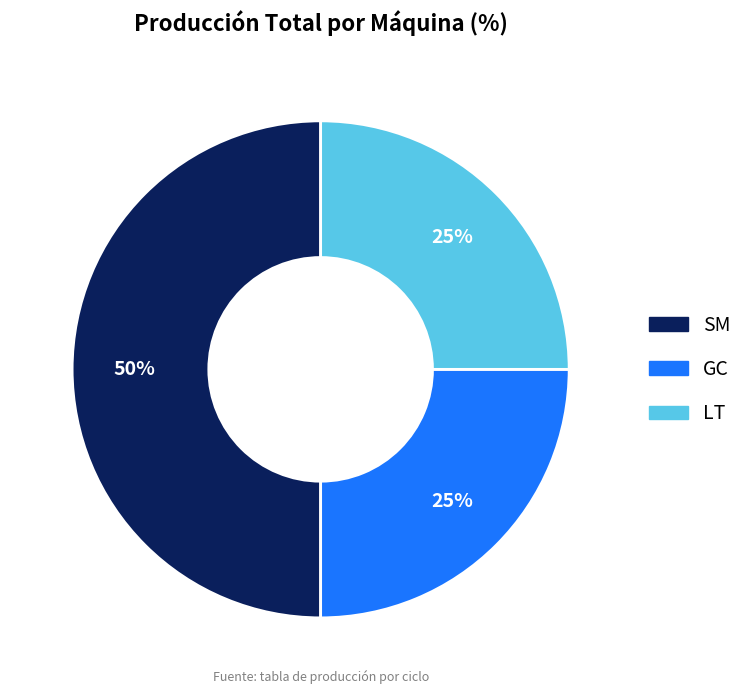

Count the number of slices in the pie.

3